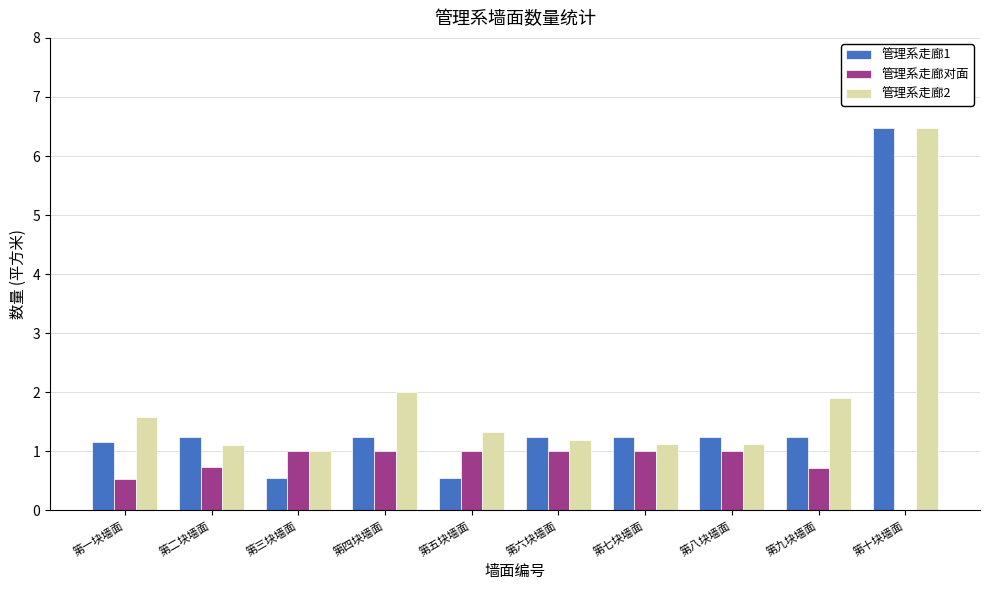

What is the sum of the 管理系走廊对面 values at 第十块墙面 and 第一块墙面?

0.5